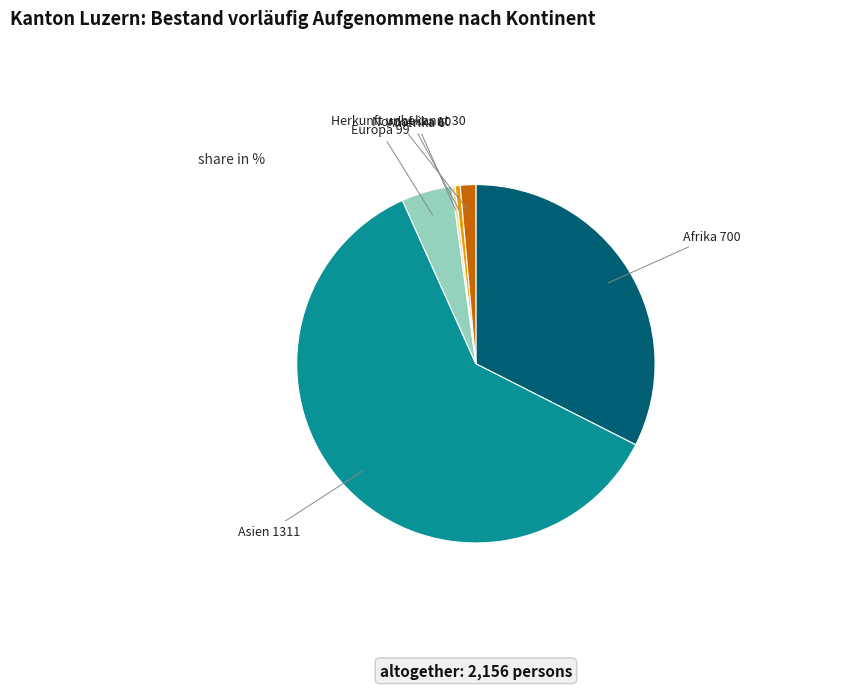

The Herkunft unbekannt slice represents 12% of the pie. True or false?

False